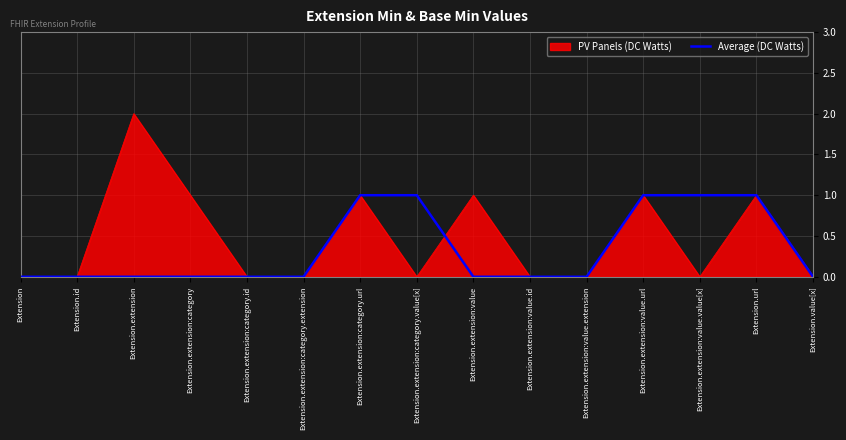

Is it true that Average (DC Watts) equals 1 at Extension.extension:category.url?

True